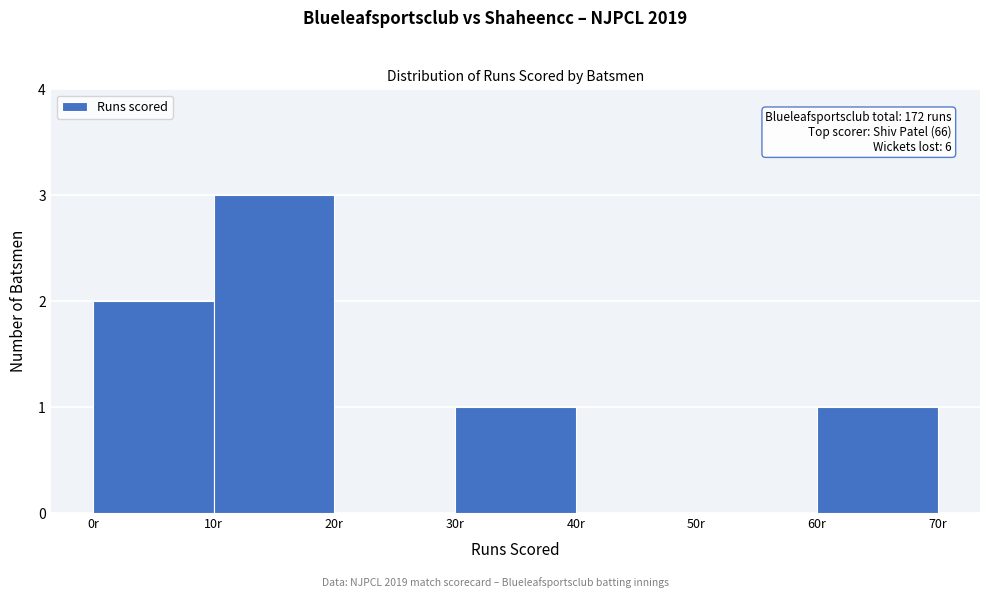

Which range on the x-axis has the tallest bar?

10 to 20